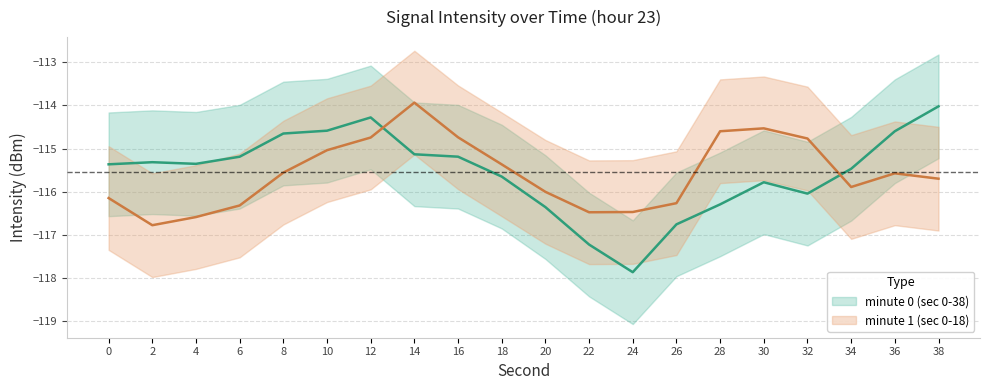

True or false: the data shows -160.3 at 14.

False